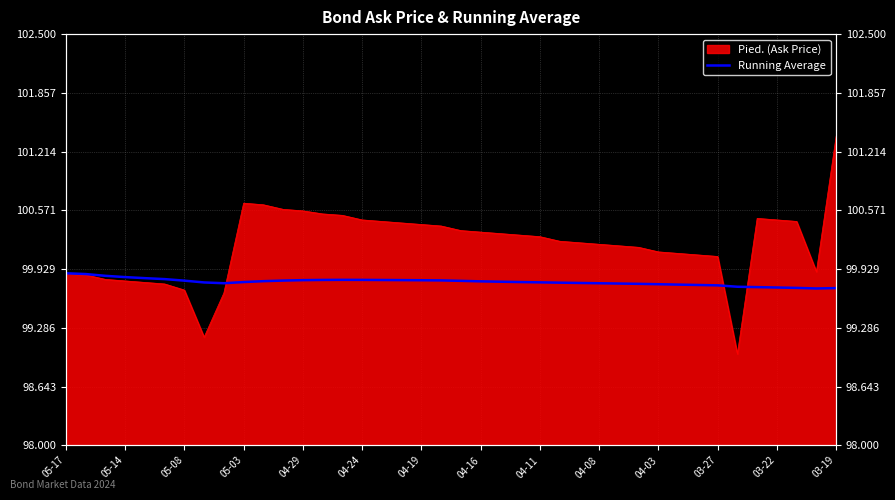

How many lines are shown in the chart?

1